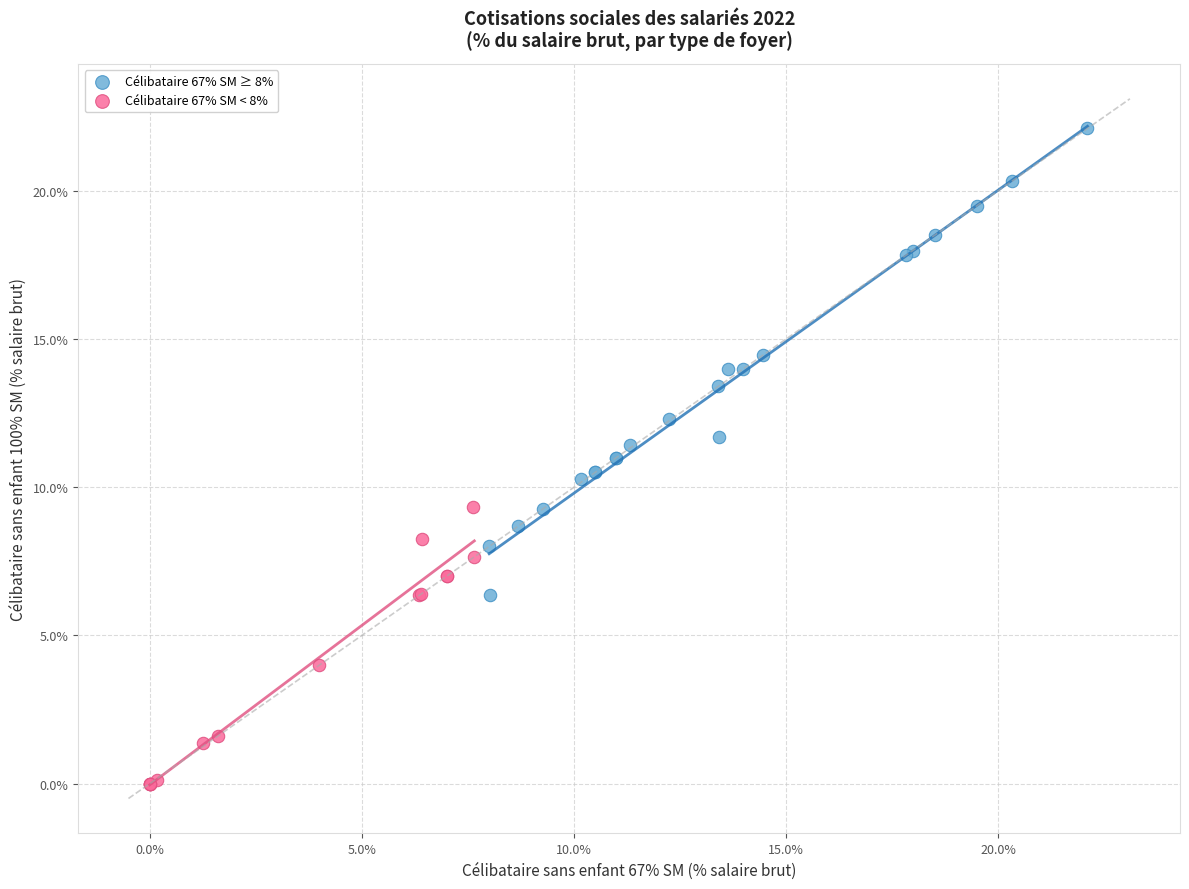

What are all the series names shown in the legend?

Célibataire 67% SM ≥ 8%, Célibataire 67% SM < 8%